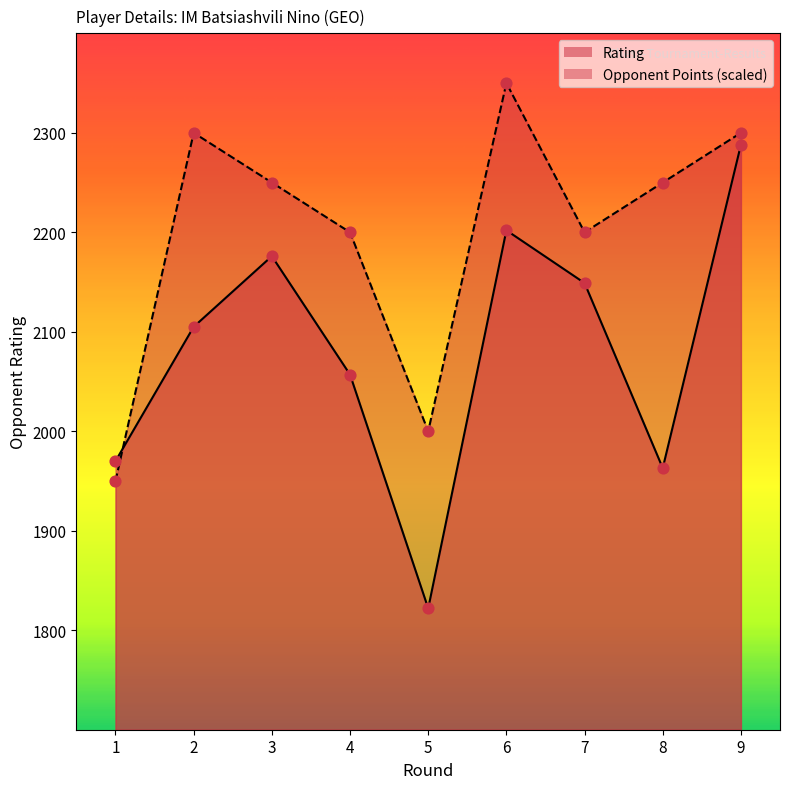

Is the value of Rating at 9 greater than the value of Opponent Points at 2?

No